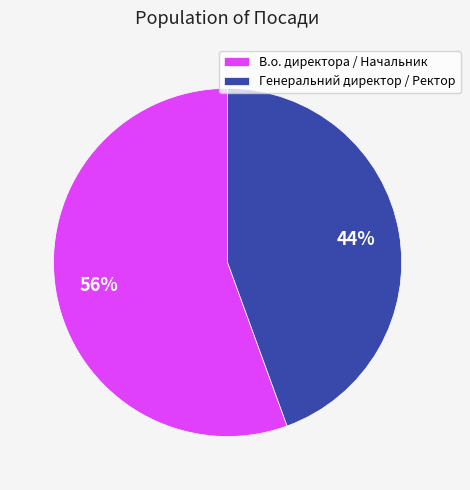

Which has a higher value, Генеральний директор / Ректор or В.о. директора / Начальник?

В.о. директора / Начальник